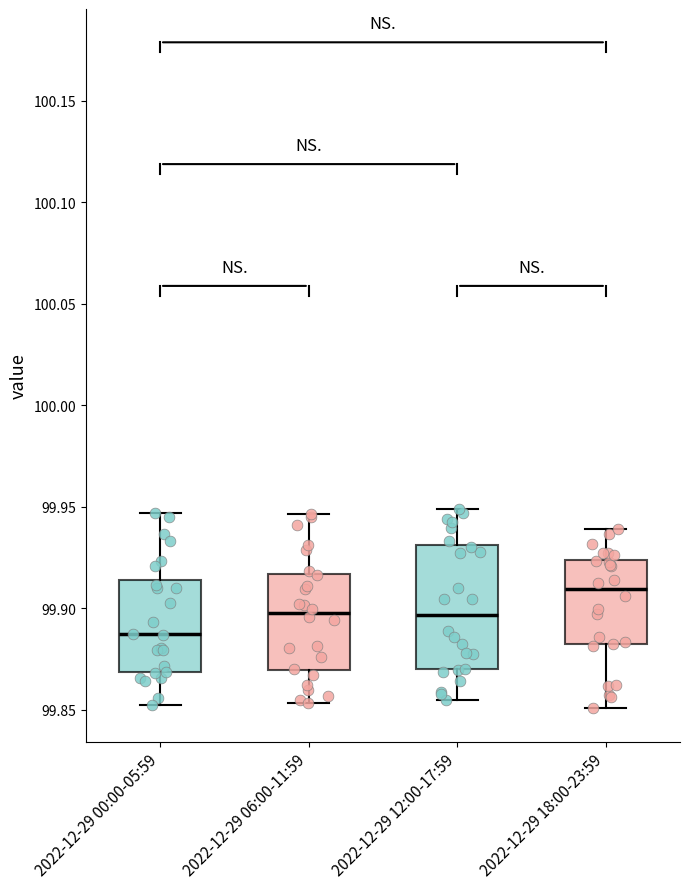

Where does the median line of the box for 2022-12-29 00:00-05:59 sit on the y-axis? The values are not printed on the chart, so give them approximately, as read against the axis.

99.885